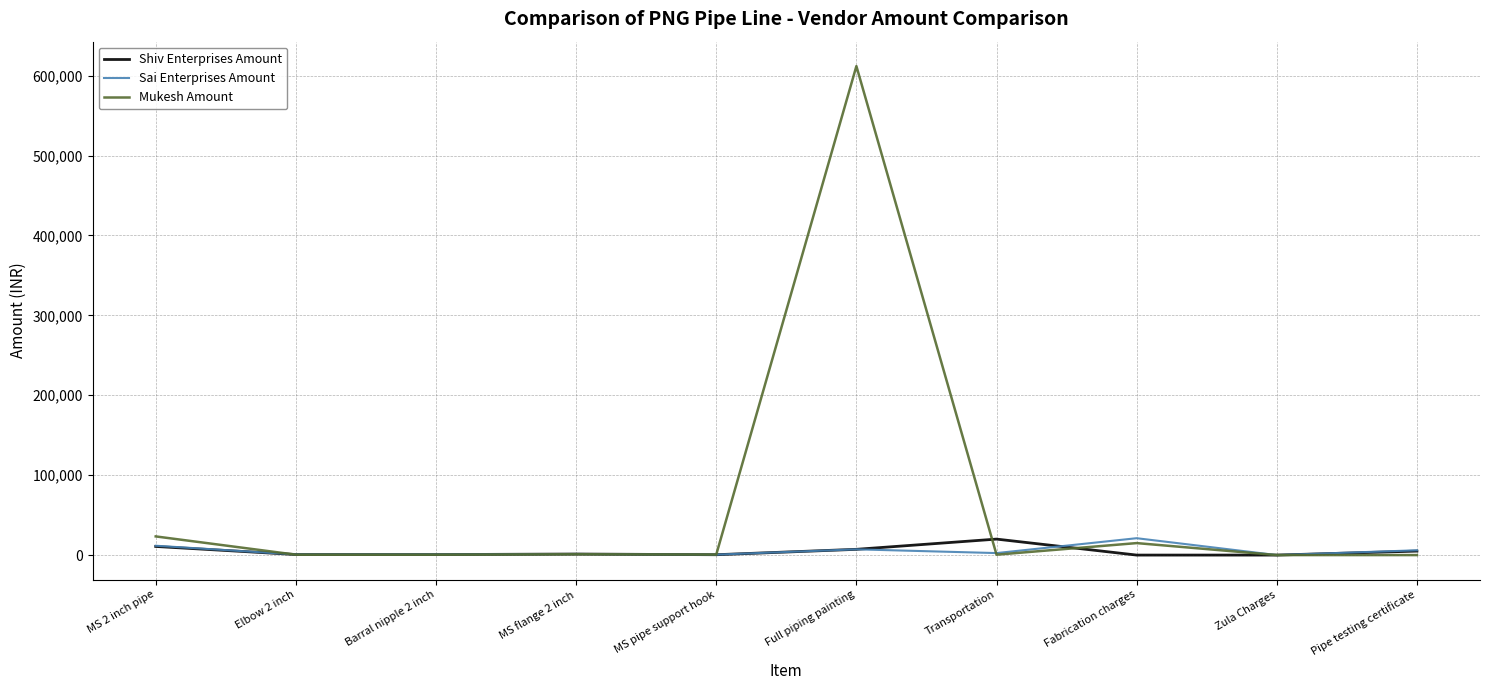

Which series has the widest spread of values?

Mukesh Amount